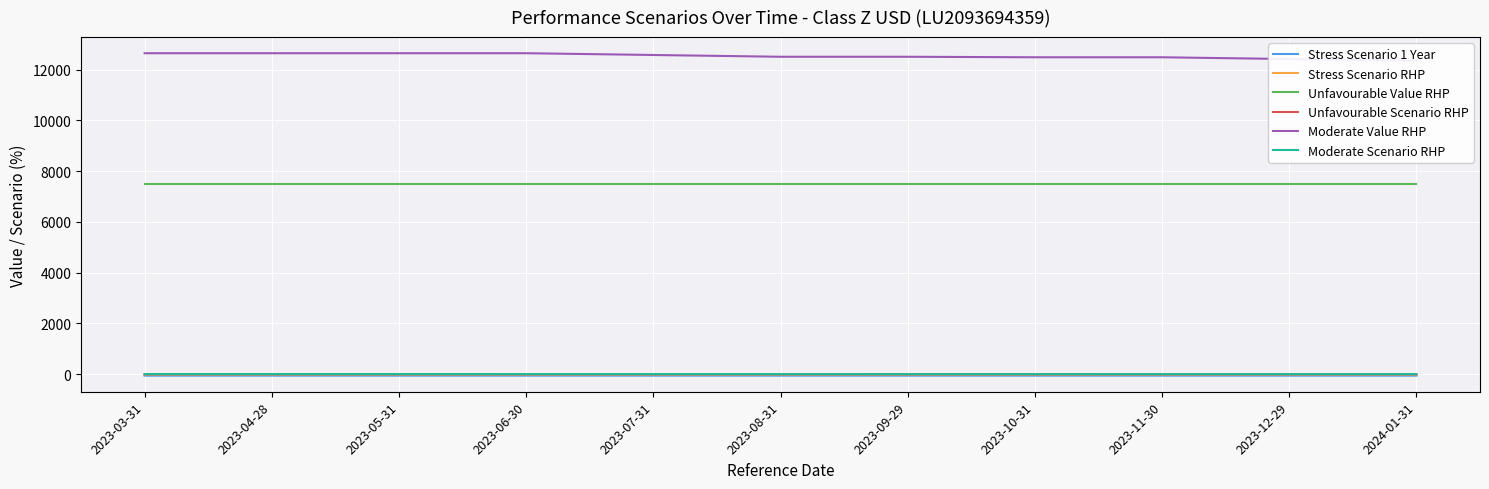

True or false: Moderate Scenario RHP and Unfavourable Value RHP cross at least once.

False